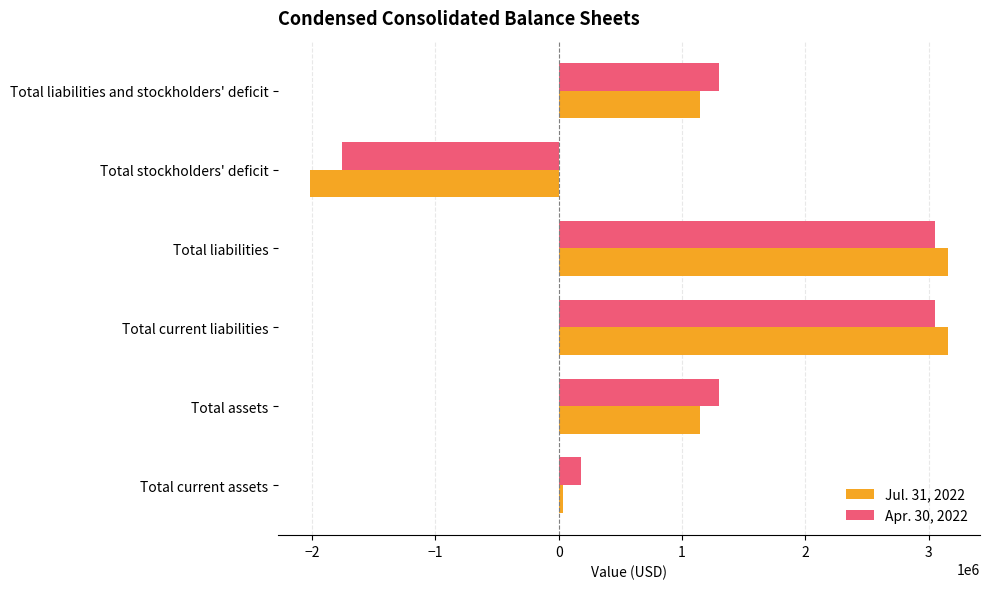

True or false: Apr. 30, 2022 has a value of 3054377 at Total liabilities.

True